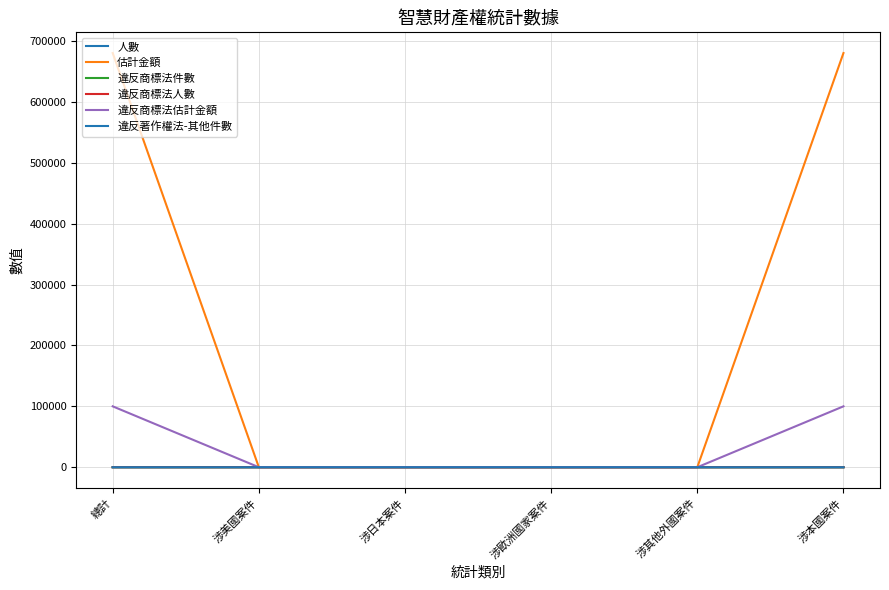

True or false: 違反著作權法-其他件數 and 估計金額 intersect in this chart.

False